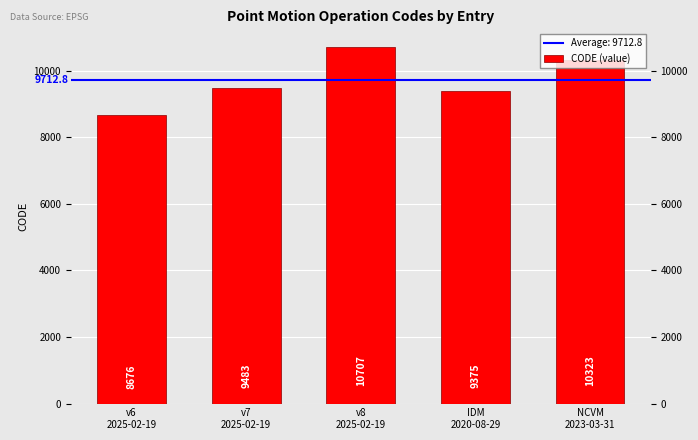

Reading left to right, list all the values displayed in this chart.

v6
2025-02-19=8676	v7
2025-02-19=9483	v8
2025-02-19=10707	IDM
2020-08-29=9375	NCVM
2023-03-31=10323